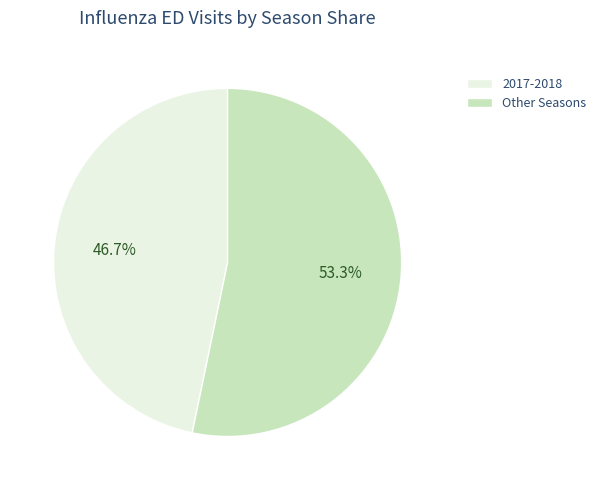

What is the largest slice in the pie chart?

Other Seasons